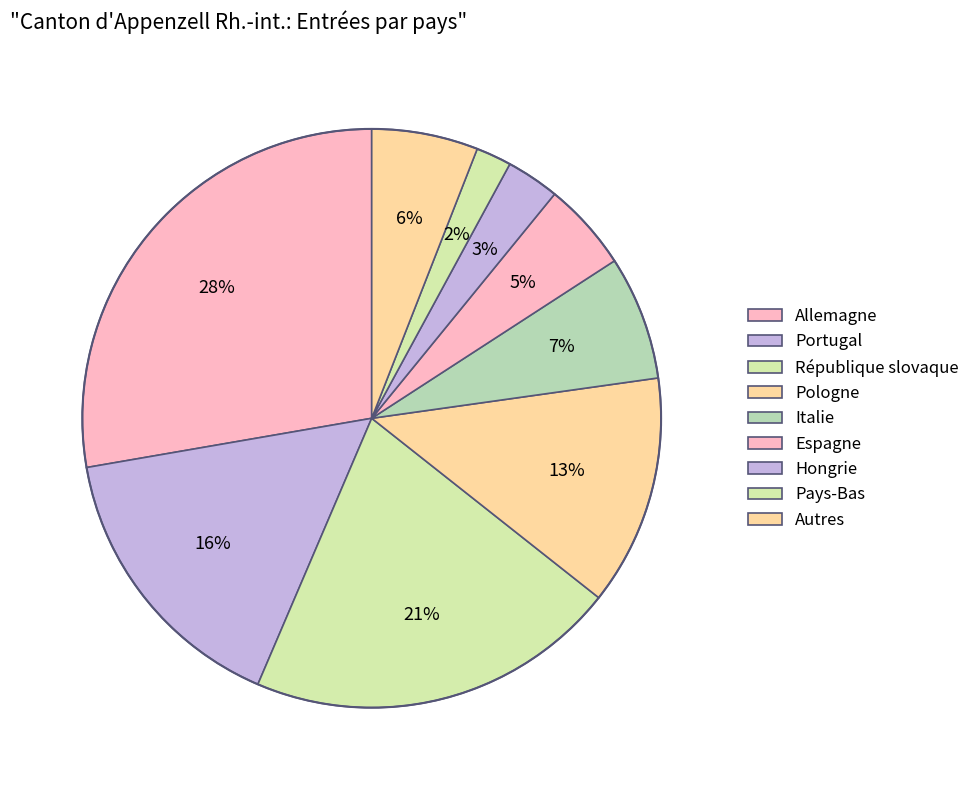

Which slice is the largest?

Allemagne